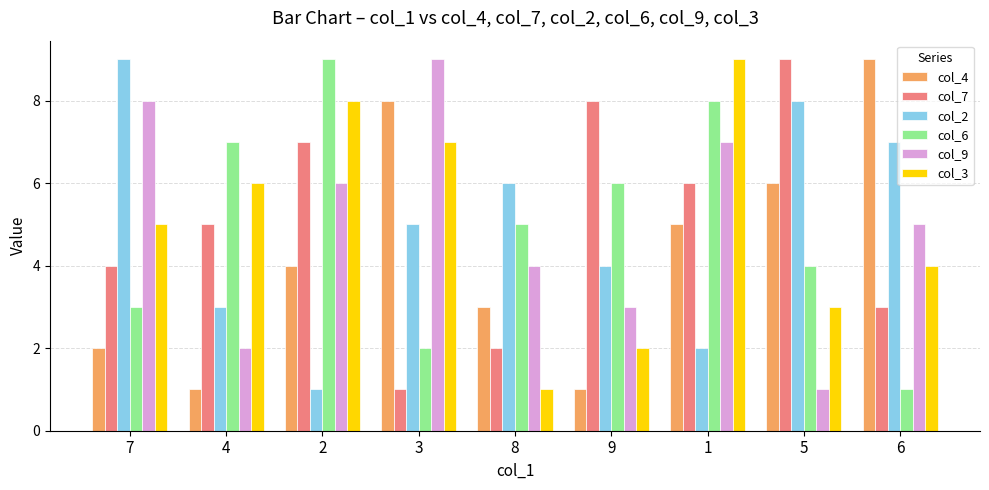

At which label does col_7 reach its peak?

5